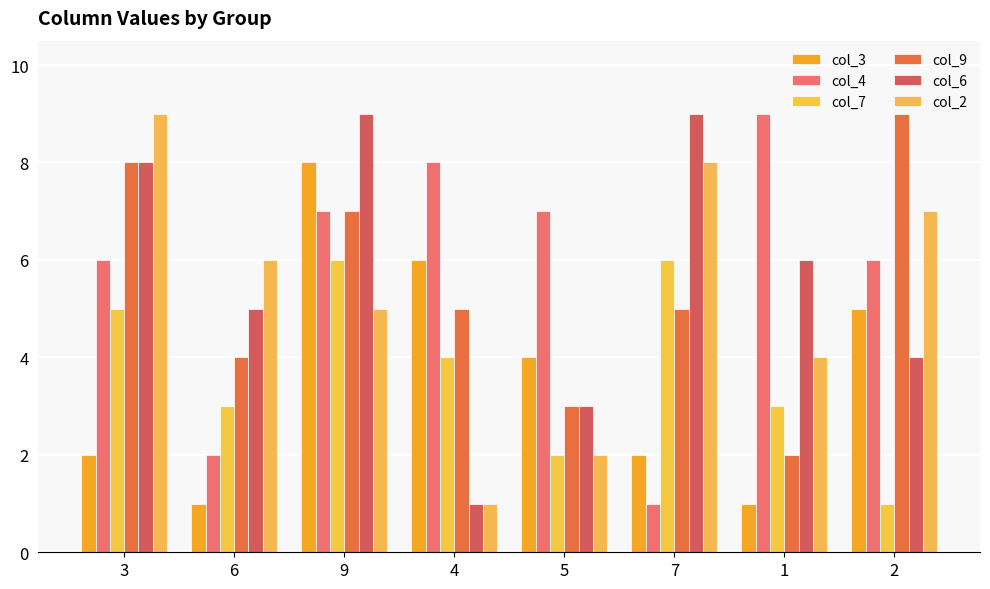

What is the maximum value for col_7?

6